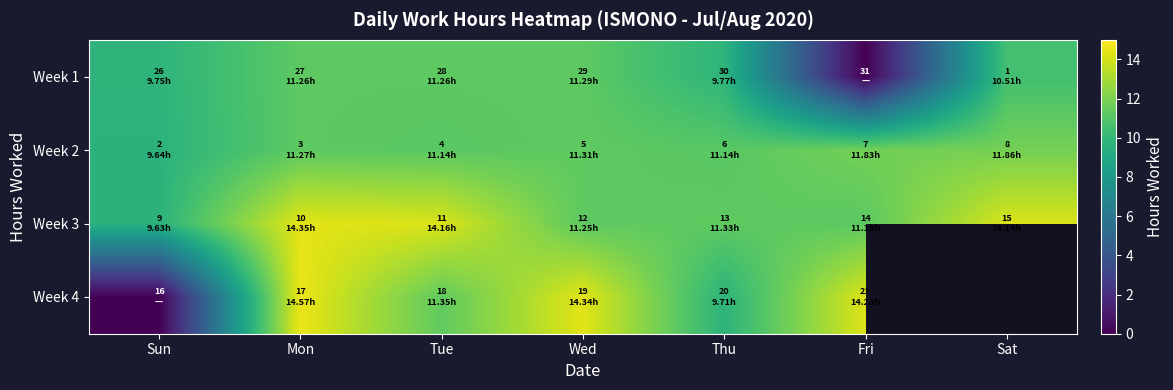

Is it true that Week 1 equals 11.3 at Wed?

True